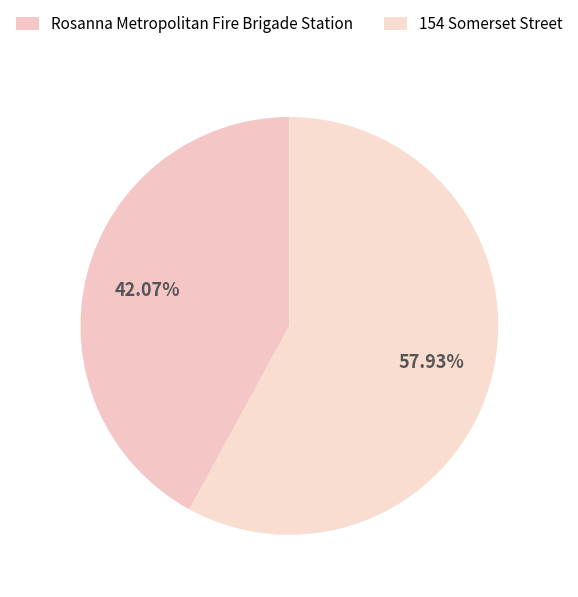

What is the change in value from Rosanna Metropolitan Fire Brigade Station to 154 Somerset Street?

+46567